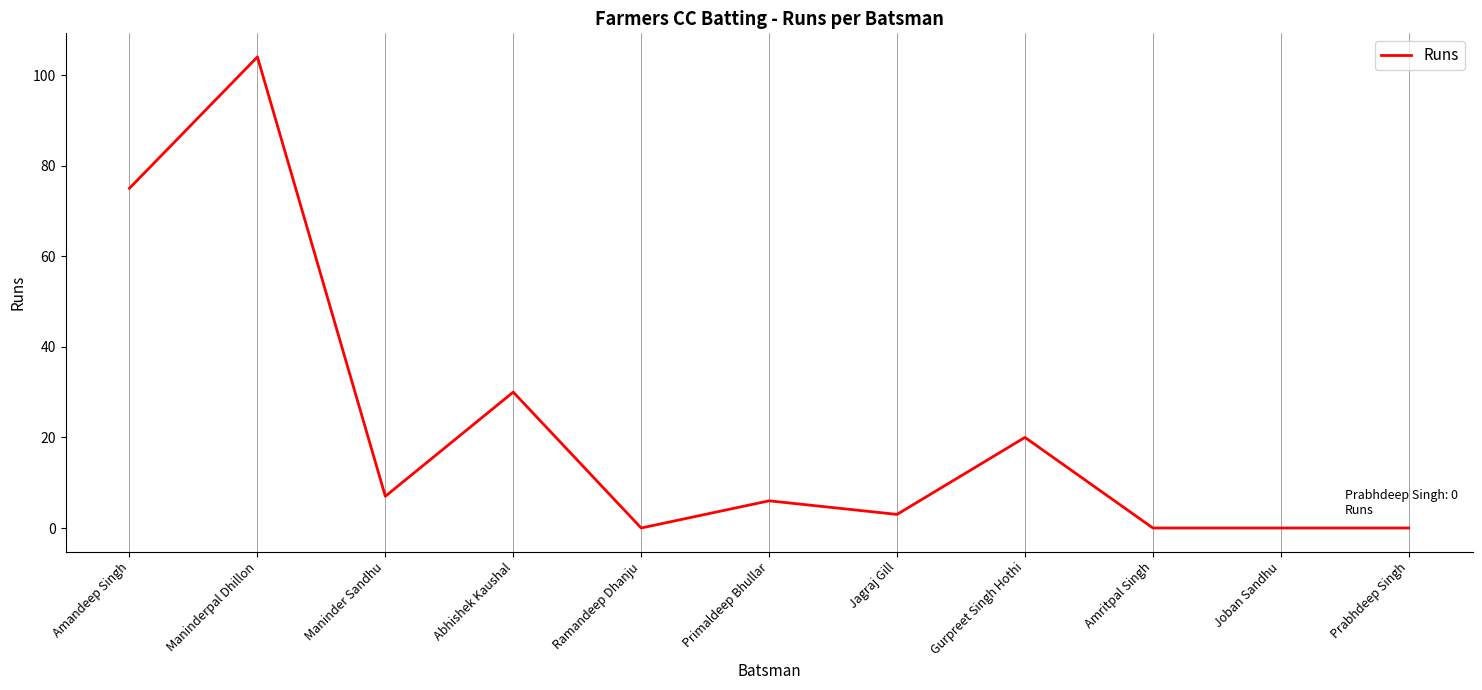

The chart shows a value of 30 at Abhishek Kaushal. True or false?

True